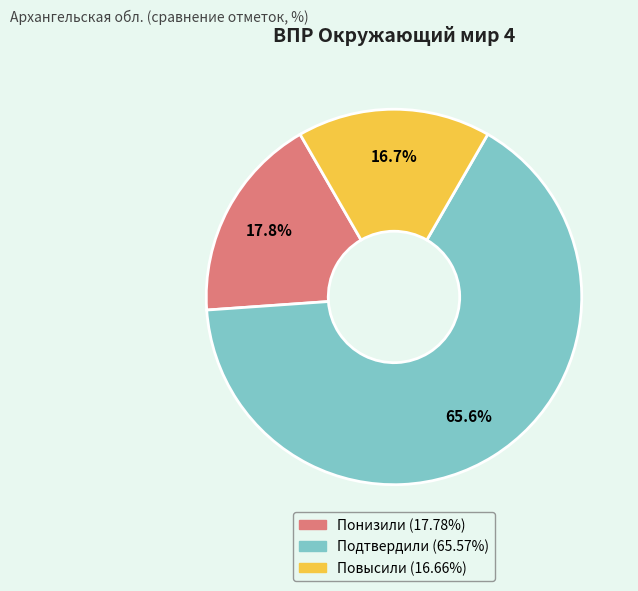

To the nearest percent, what percentage of the pie is Понизили?

18%